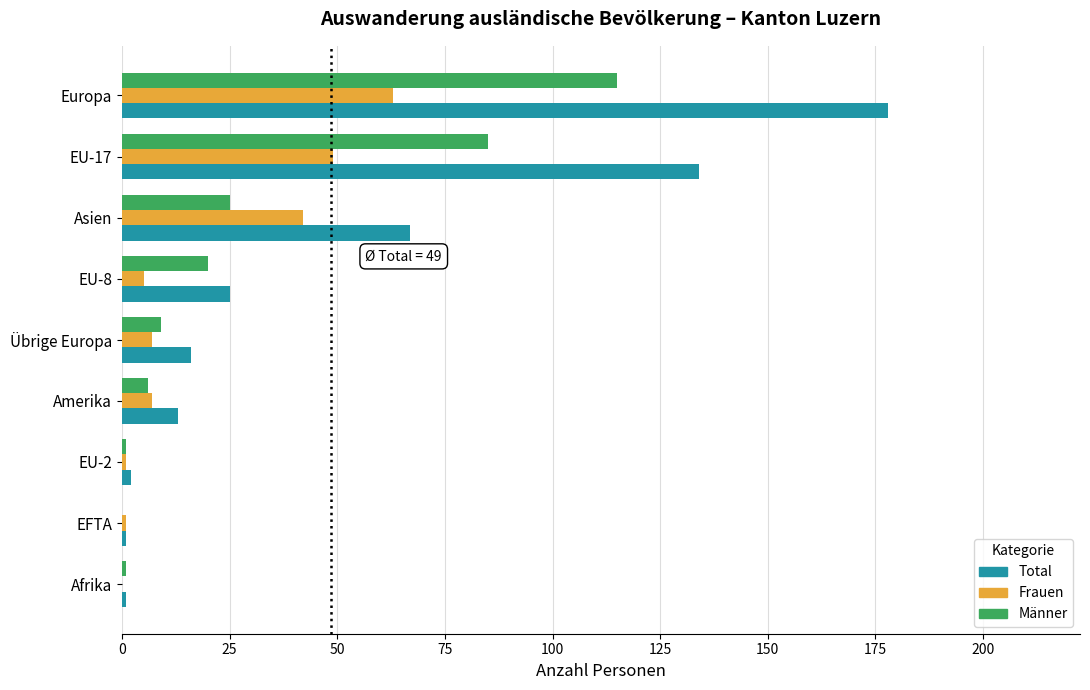

How many series are shown in this chart?

3